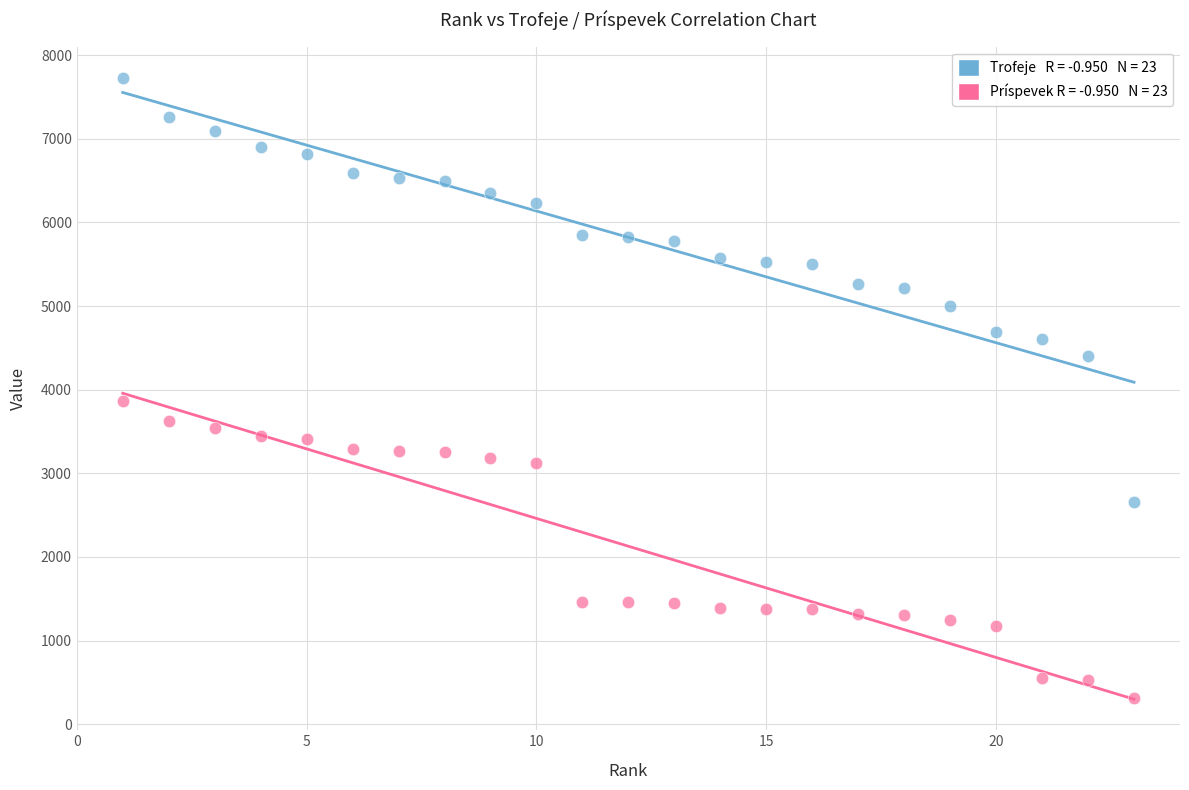

Across all series, what Y value is closest to 4024?

3864